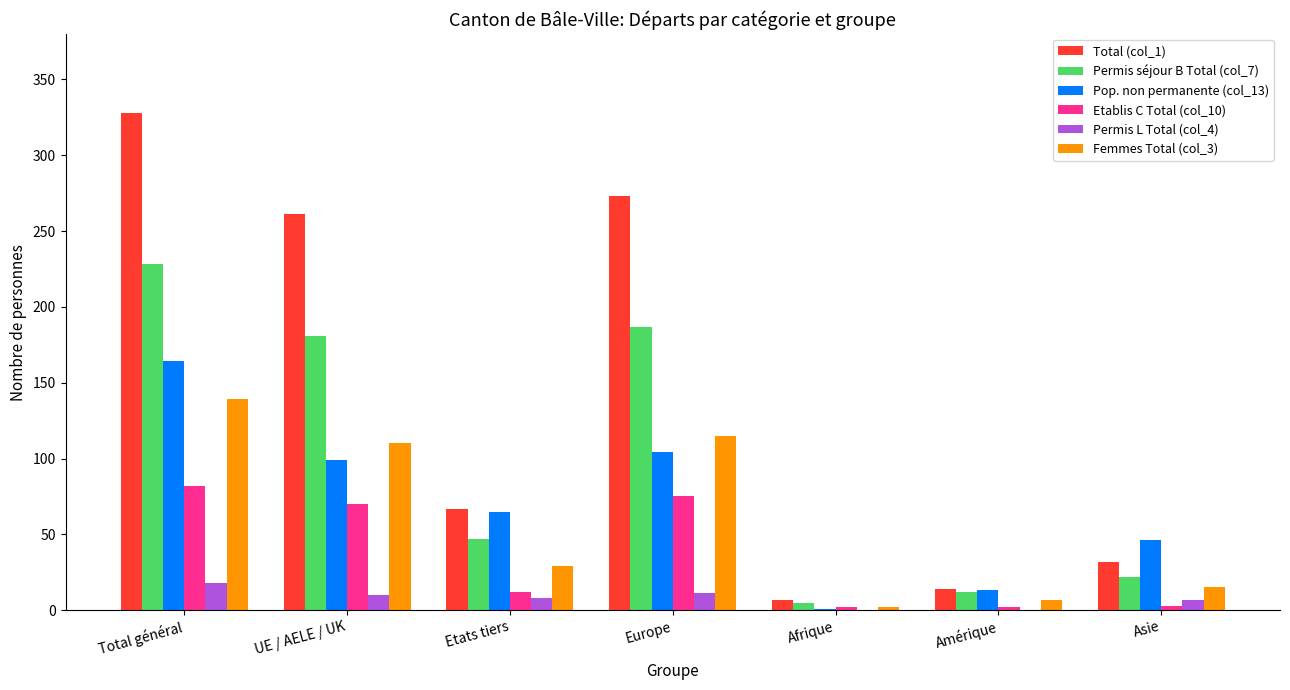

The value of Etablis C Total (col_10) at Etats tiers is 12. True or false?

True